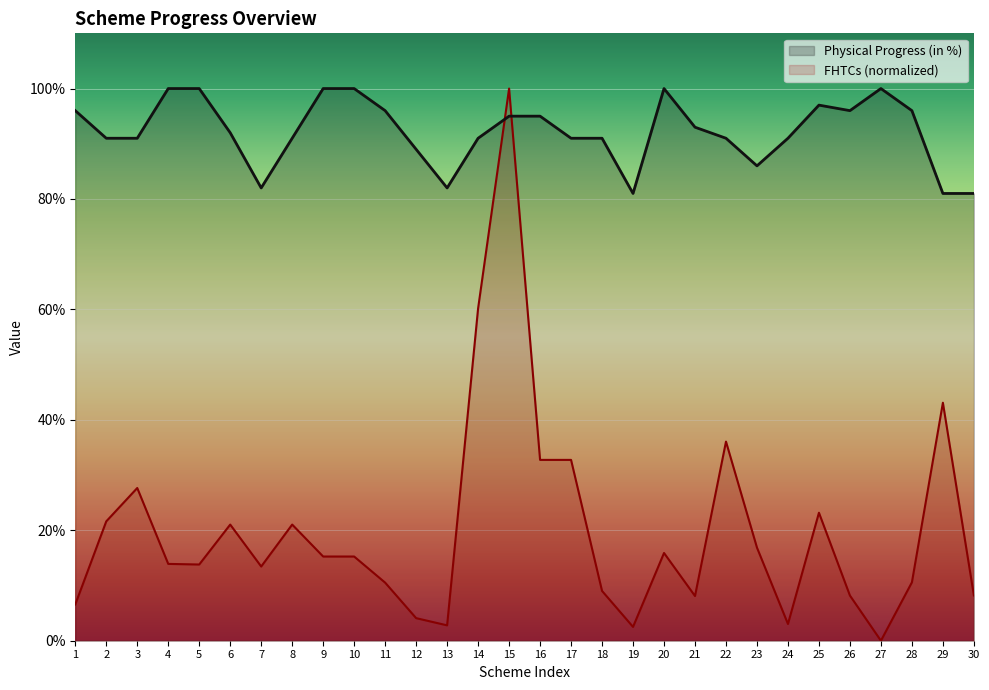

How many times do Physical Progress (in %) and FHTCs cross each other?

2